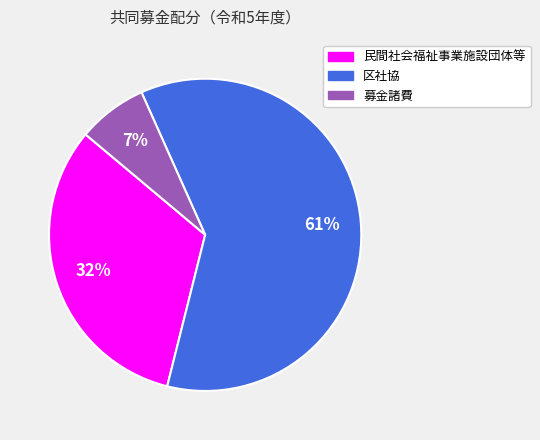

To the nearest percent, what is the combined percentage of 区社協 and 民間社会福祉事業施設団体等?

93%